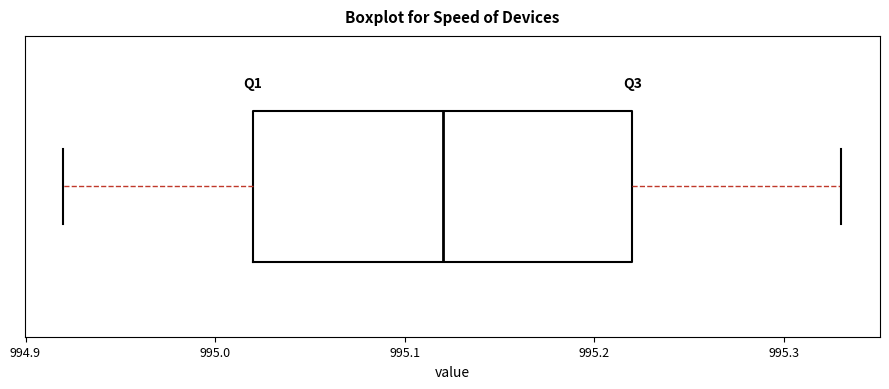

Where does the median line of the box sit on the x-axis? The values are not printed on the chart, so give them approximately, as read against the axis.

995.12